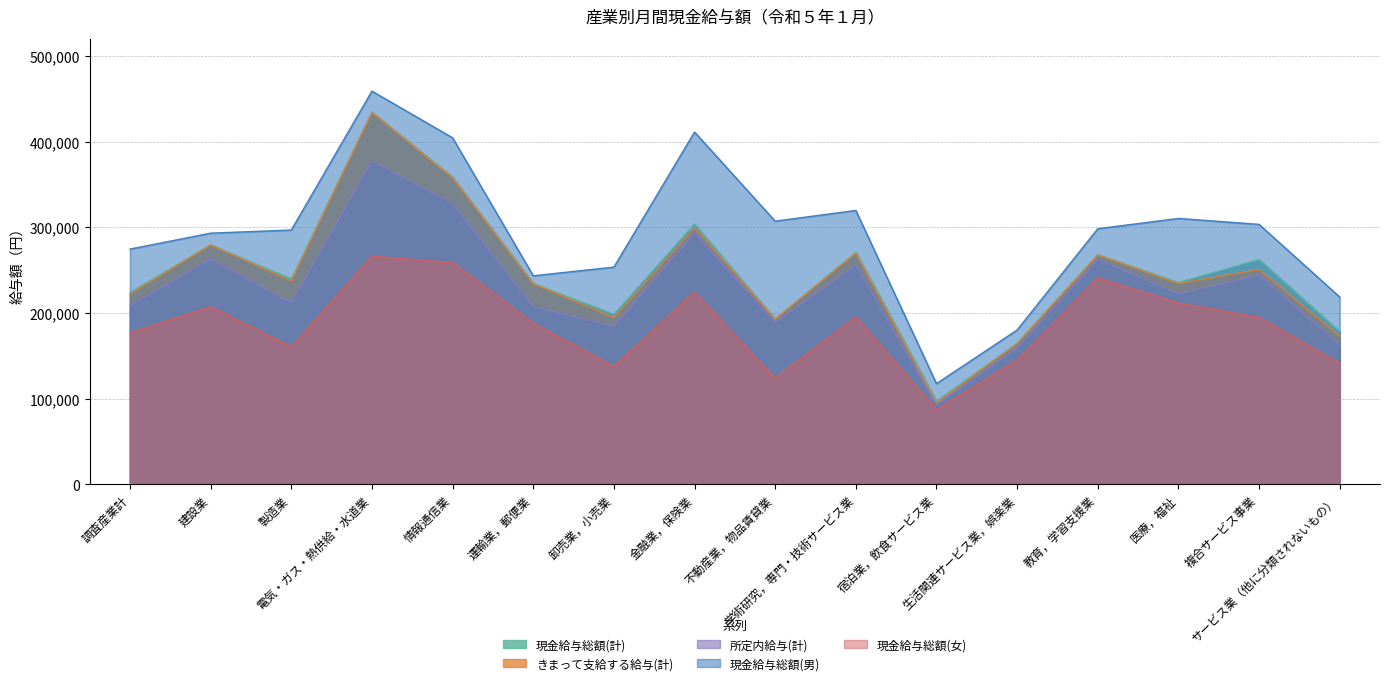

Reading left to right, transcribe all the data shown in this chart.

現金給与総額(計): 調査産業計=224008	建設業=279478	製造業=239680	電気・ガス・熱供給・水道業=434369	情報通信業=358529	運輸業，郵便業=234250	卸売業，小売業=198345	金融業，保険業=303864	不動産業，物品賃貸業=192710	学術研究，専門・技術サービス業=270731	宿泊業，飲食サービス業=97074	生活関連サービス業，娯楽業=164405	教育，学習支援業=267919	医療，福祉=235588	複合サービス事業=262353	サービス業（他に分類されないもの）=178270
きまって支給する給与(計): 調査産業計=221747	建設業=279344	製造業=237155	電気・ガス・熱供給・水道業=434174	情報通信業=357763	運輸業，郵便業=234089	卸売業，小売業=194420	金融業，保険業=299443	不動産業，物品賃貸業=192710	学術研究，専門・技術サービス業=269840	宿泊業，飲食サービス業=94740	生活関連サービス業，娯楽業=164170	教育，学習支援業=267723	医療，福祉=234323	複合サービス事業=250740	サービス業（他に分類されないもの）=172721
所定内給与(計): 調査産業計=208490	建設業=263001	製造業=211977	電気・ガス・熱供給・水道業=377391	情報通信業=327888	運輸業，郵便業=207540	卸売業，小売業=184323	金融業，保険業=293434	不動産業，物品賃貸業=188912	学術研究，専門・技術サービス業=255970	宿泊業，飲食サービス業=92515	生活関連サービス業，娯楽業=159092	教育，学習支援業=262558	医療，福祉=222293	複合サービス事業=244386	サービス業（他に分類されないもの）=162241
現金給与総額(男): 調査産業計=274484	建設業=293086	製造業=296758	電気・ガス・熱供給・水道業=458922	情報通信業=404438	運輸業，郵便業=243331	卸売業，小売業=253436	金融業，保険業=411167	不動産業，物品賃貸業=307091	学術研究，専門・技術サービス業=319624	宿泊業，飲食サービス業=117413	生活関連サービス業，娯楽業=180035	教育，学習支援業=298267	医療，福祉=310286	複合サービス事業=303352	サービス業（他に分類されないもの）=218566
現金給与総額(女): 調査産業計=176733	建設業=207274	製造業=160505	電気・ガス・熱供給・水道業=266339	情報通信業=258759	運輸業，郵便業=188110	卸売業，小売業=137517	金融業，保険業=224588	不動産業，物品賃貸業=123742	学術研究，専門・技術サービス業=195524	宿泊業，飲食サービス業=87017	生活関連サービス業，娯楽業=145249	教育，学習支援業=240919	医療，福祉=211580	複合サービス事業=194798	サービス業（他に分類されないもの）=141170